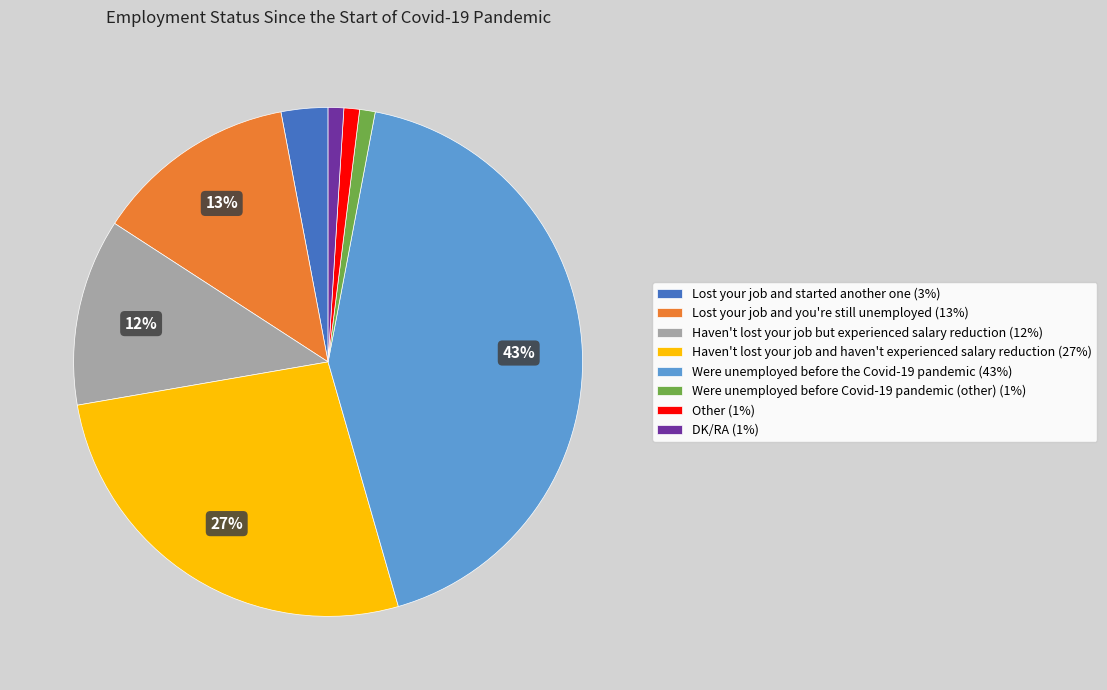

Which has a higher value, Haven't lost your job and haven't experienced salary reduction or Lost your job and you're still unemployed?

Haven't lost your job and haven't experienced salary reduction